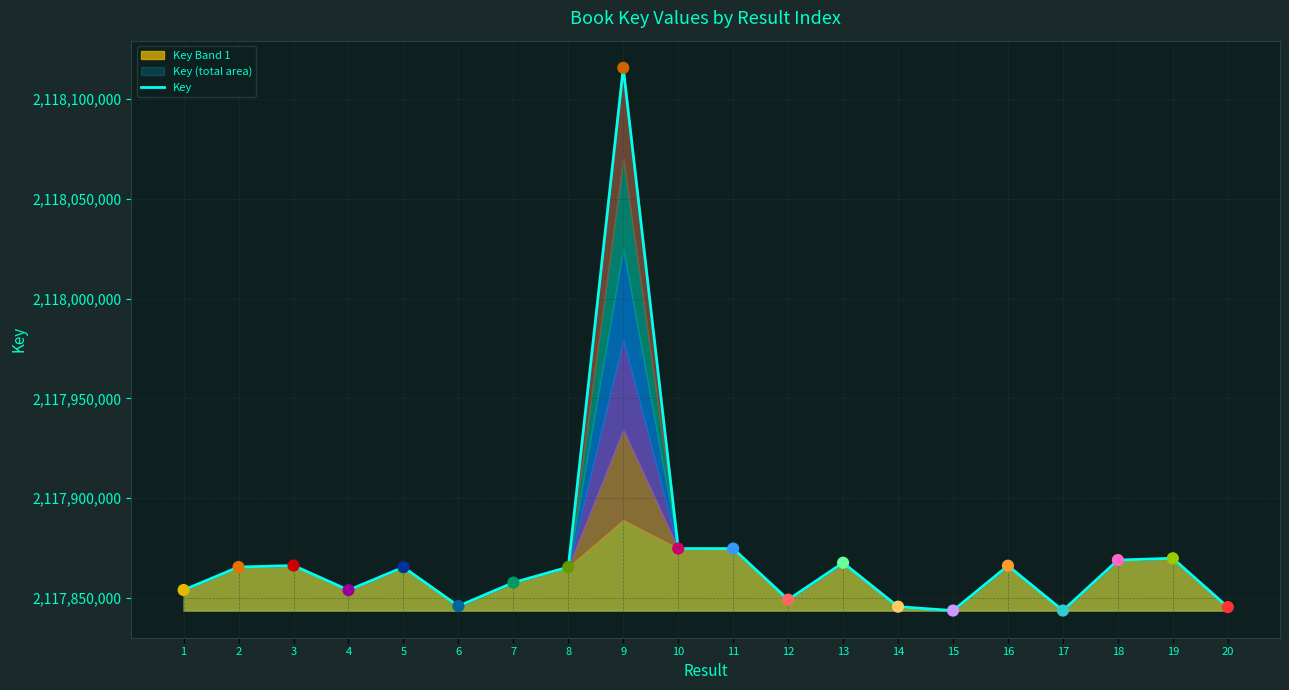

What is the change in value from 1 to 13?

+13665